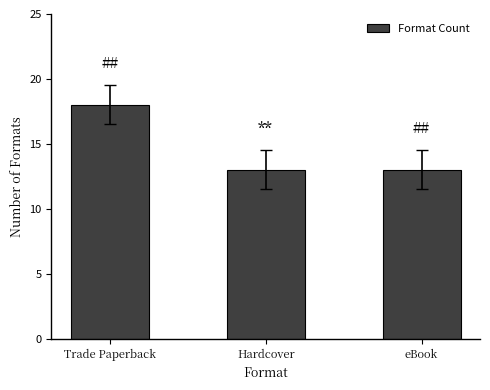

Reading right to left, extract all data points from this chart.

13	13	18